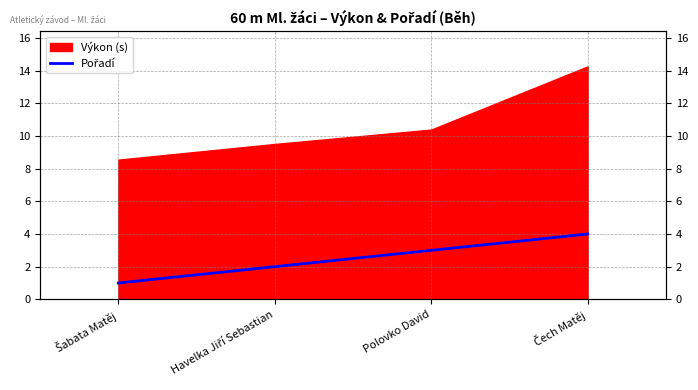

Which label corresponds to the largest value in the chart?

Čech Matěj